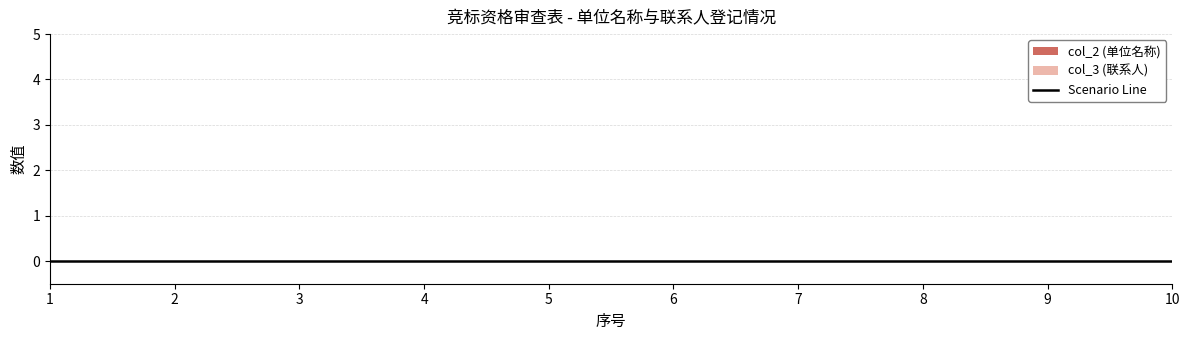

True or false: col_2 (单位名称) and col_3 (联系人) intersect in this chart.

False